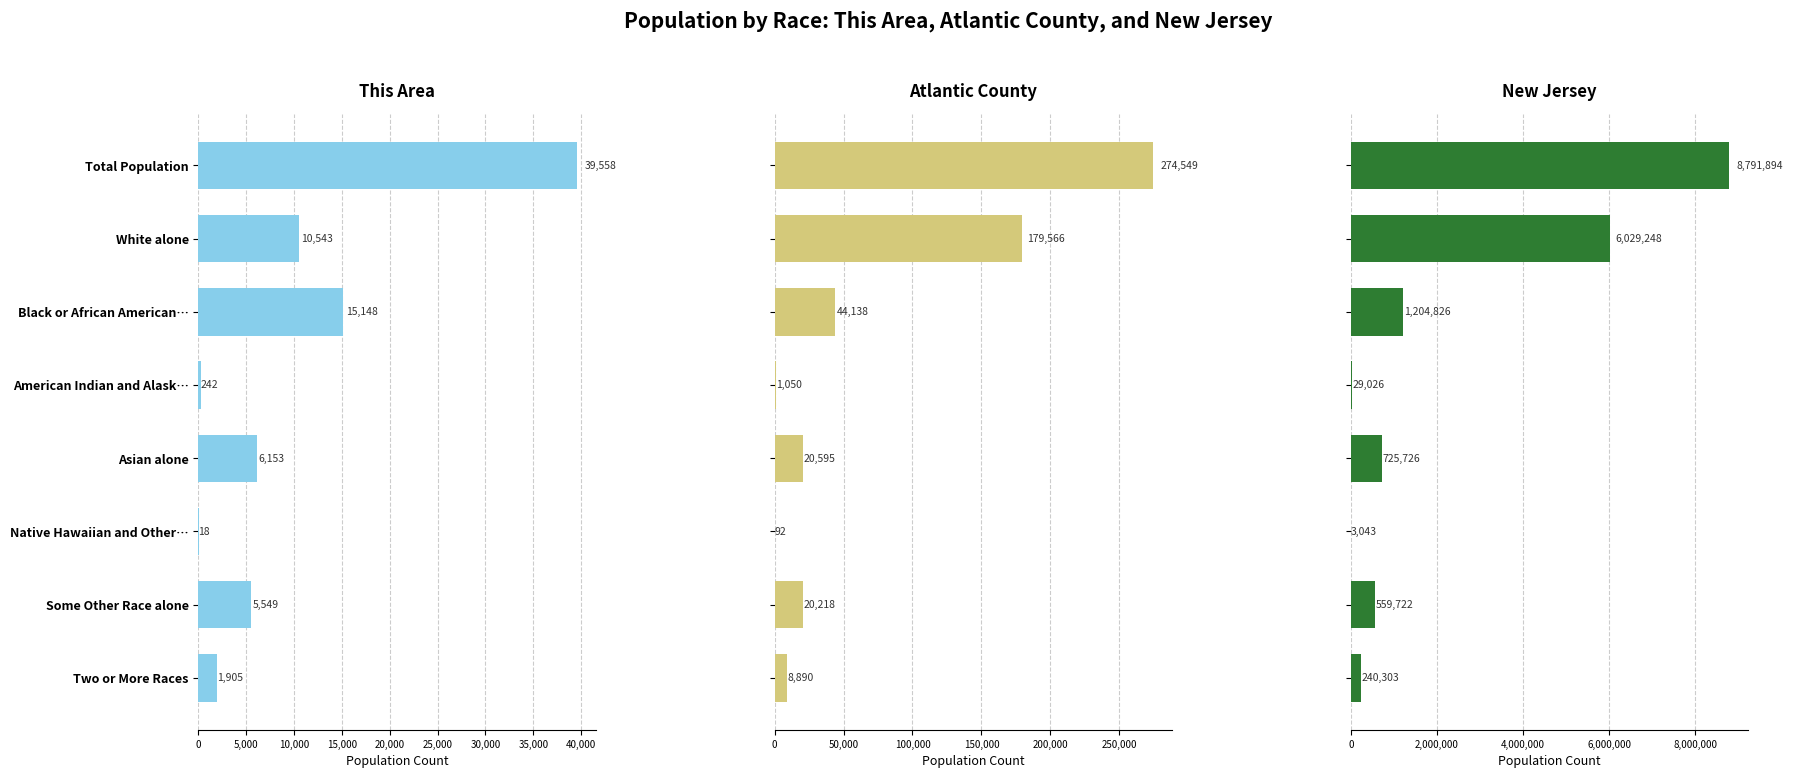

What is the difference between the maximum and minimum values in the This Area series?

39540